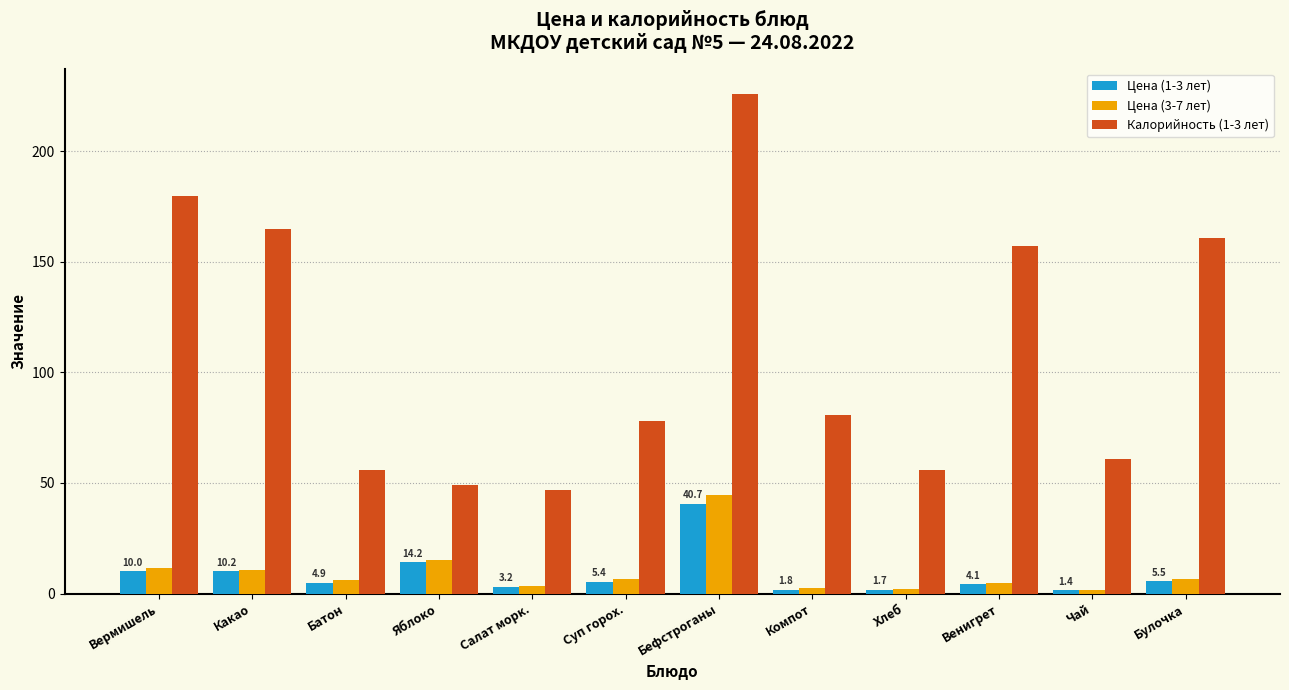

Which series has the widest spread of values?

Калорийность (1-3 лет)